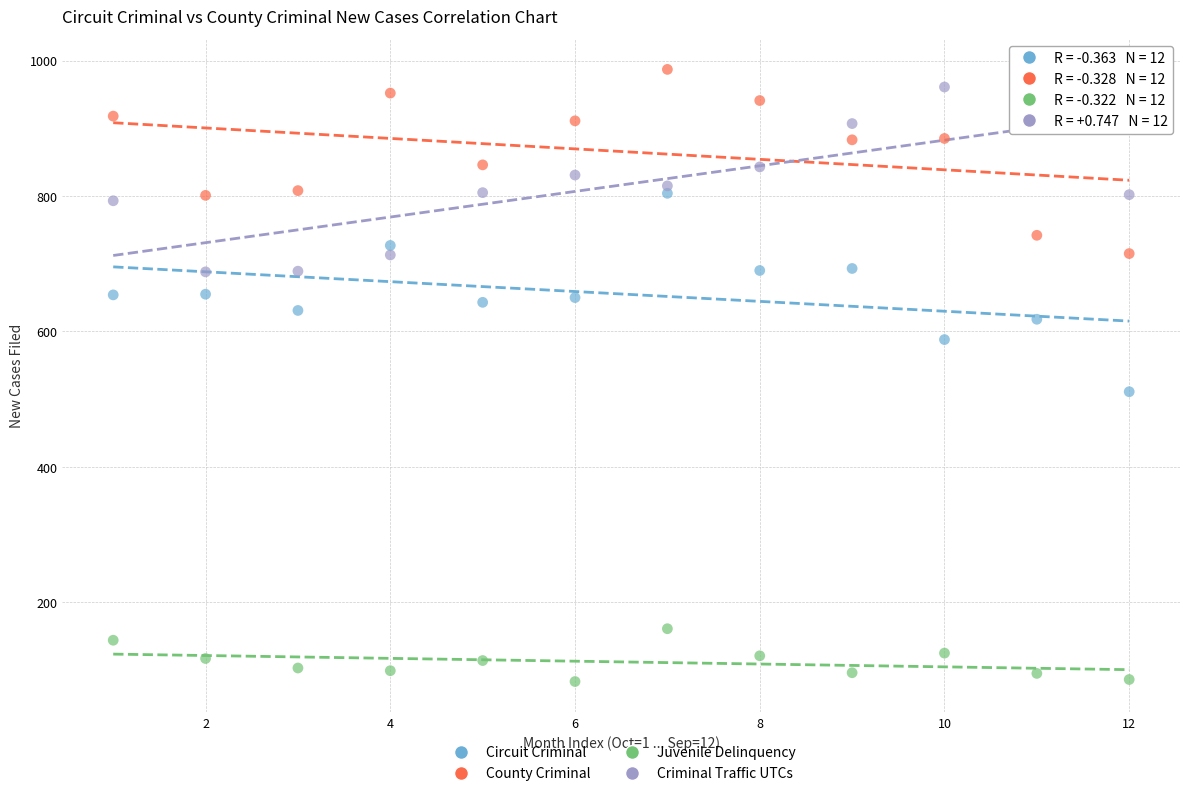

Which series contains the lowest Y value?

Juvenile Delinquency